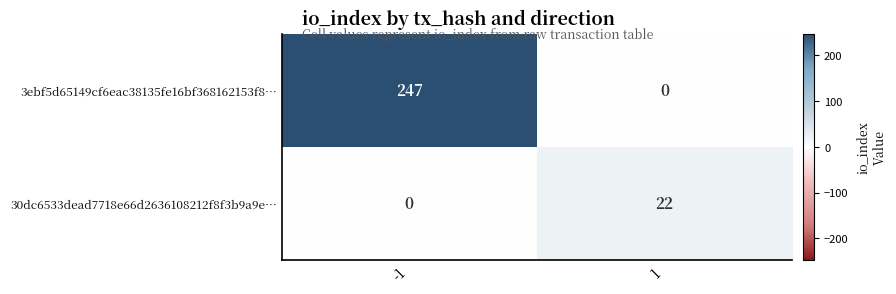

What is the difference between the highest and lowest values at 1?

22